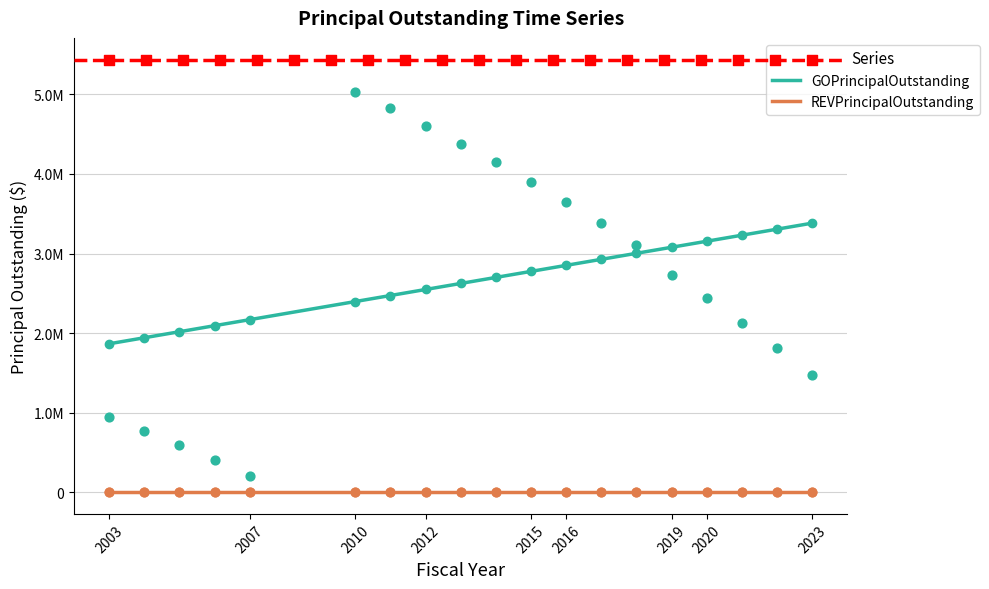

What is the change in value from 2016 to 2018?

-540000